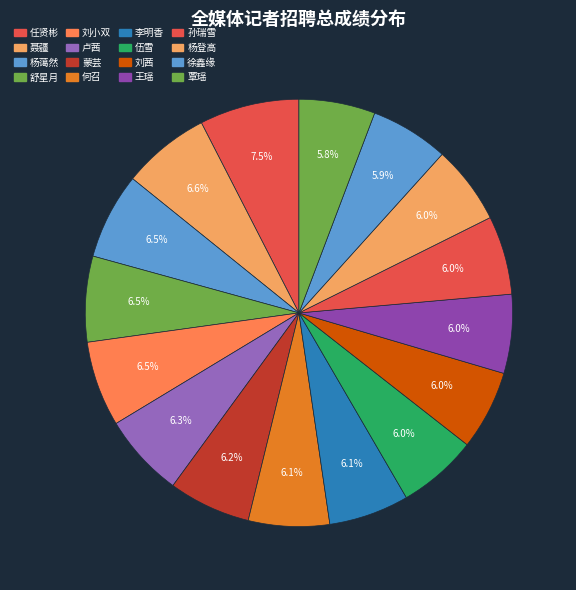

Combined, do 蒙芸 and 杨登高 account for over 50%?

No